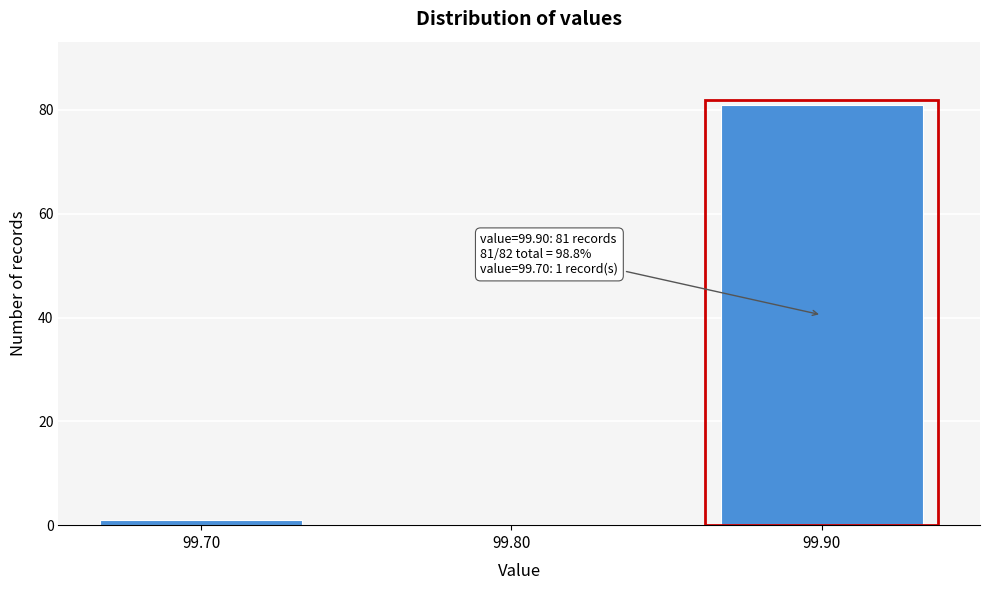

Reading right to left, extract all data points from this chart.

99.90=81	99.80=0	99.70=1